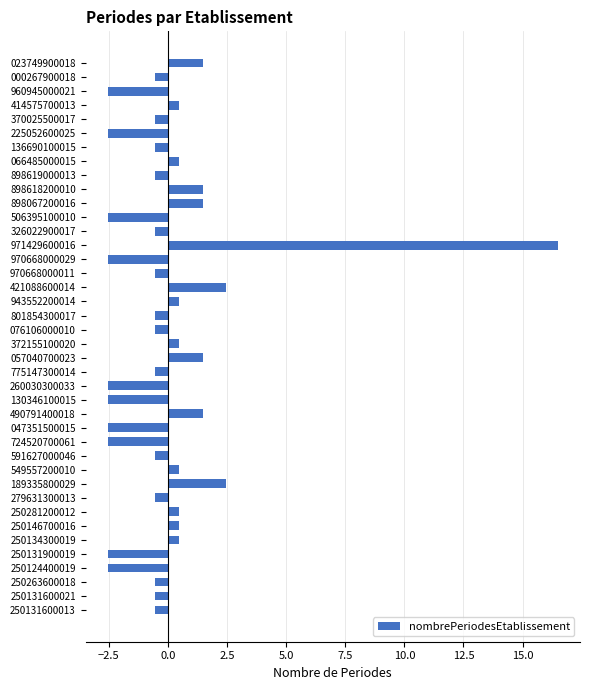

The chart shows a value of -0.9 at 506395100010. True or false?

False